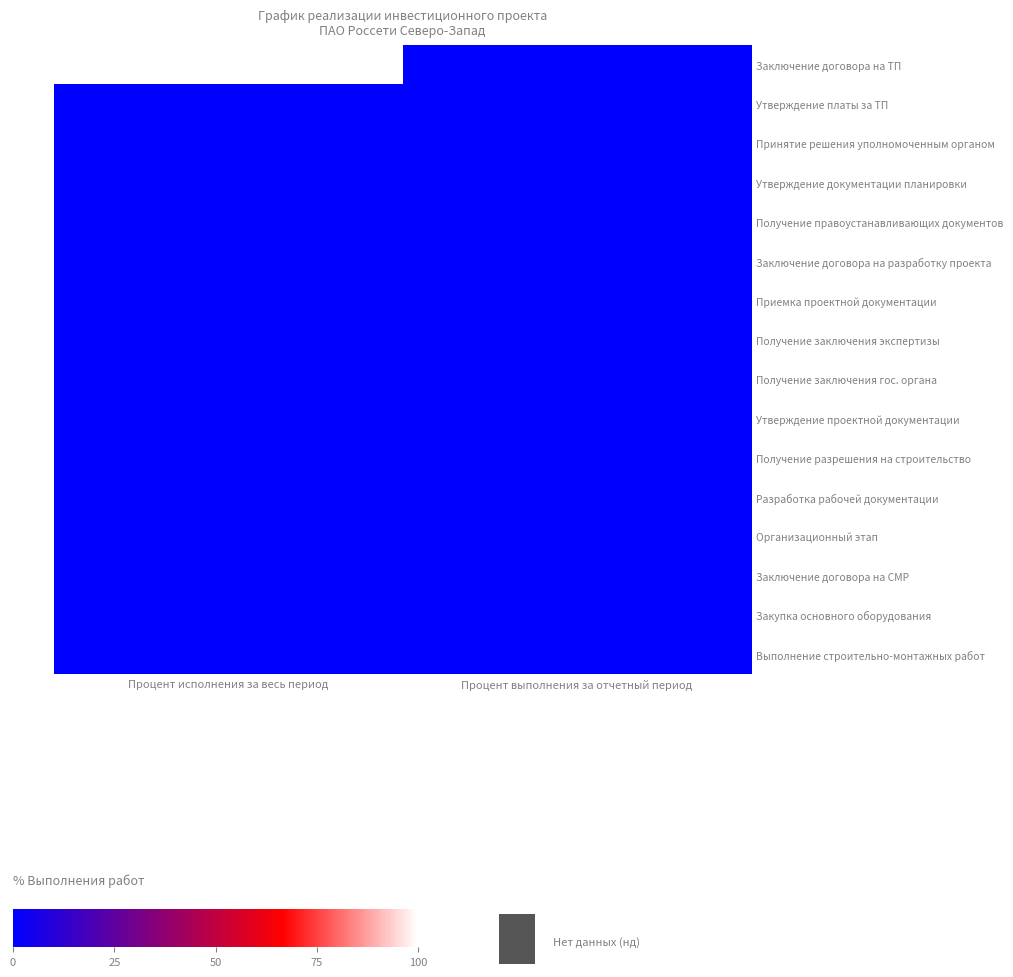

Reading left to right, extract all data points from this chart.

Заключение договора на ТП: Процент исполнения за весь период=100	Процент выполнения за отчетный период=0
Утверждение платы за ТП: Процент исполнения за весь период=0	Процент выполнения за отчетный период=0
Принятие решения уполномоченным органом: Процент исполнения за весь период=0	Процент выполнения за отчетный период=0
Утверждение документации планировки: Процент исполнения за весь период=0	Процент выполнения за отчетный период=0
Получение правоустанавливающих документов: Процент исполнения за весь период=0	Процент выполнения за отчетный период=0
Заключение договора на разработку проекта: Процент исполнения за весь период=0	Процент выполнения за отчетный период=0
Приемка проектной документации: Процент исполнения за весь период=0	Процент выполнения за отчетный период=0
Получение заключения экспертизы: Процент исполнения за весь период=0	Процент выполнения за отчетный период=0
Получение заключения гос. органа: Процент исполнения за весь период=0	Процент выполнения за отчетный период=0
Утверждение проектной документации: Процент исполнения за весь период=0	Процент выполнения за отчетный период=0
Получение разрешения на строительство: Процент исполнения за весь период=0	Процент выполнения за отчетный период=0
Разработка рабочей документации: Процент исполнения за весь период=0	Процент выполнения за отчетный период=0
Организационный этап: Процент исполнения за весь период=0	Процент выполнения за отчетный период=0
Заключение договора на СМР: Процент исполнения за весь период=0	Процент выполнения за отчетный период=0
Закупка основного оборудования: Процент исполнения за весь период=0	Процент выполнения за отчетный период=0
Выполнение строительно-монтажных работ: Процент исполнения за весь период=0	Процент выполнения за отчетный период=0